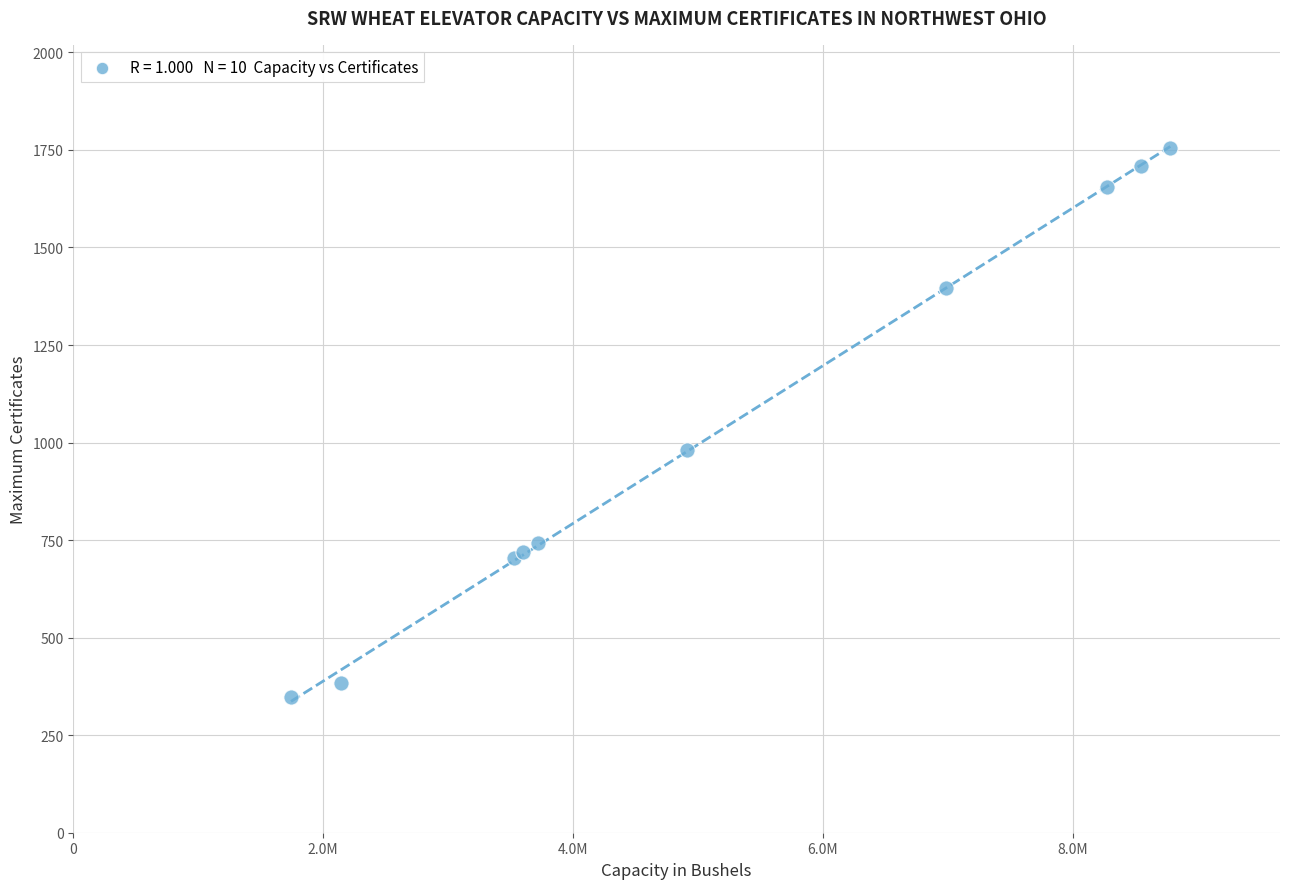

What Y value in the scatter plot is closest to 1052?

982